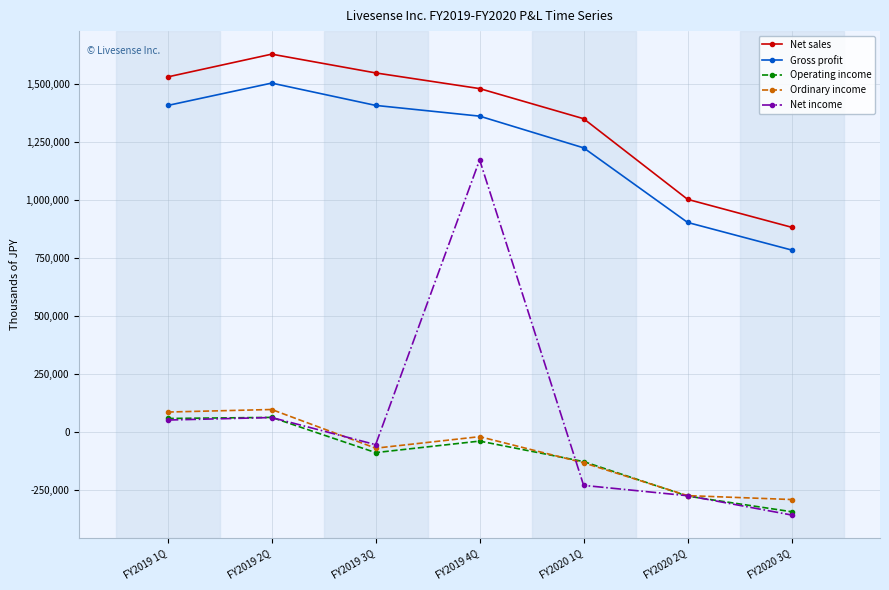

True or false: Gross profit and Operating income cross at least once.

False